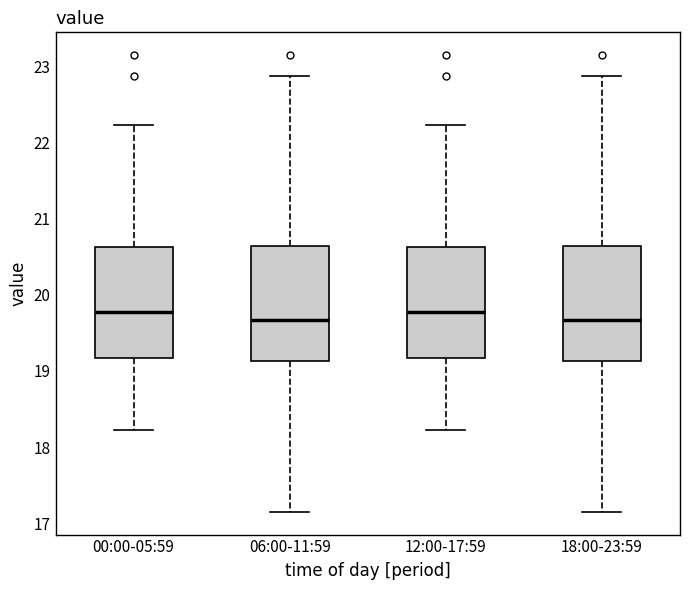

Reading left to right, transcribe this box plot: for each box, give where its median line is, the range the box spans, and where its two whiskers end, as read against the y-axis. The values are not printed on the chart, so give them approximately, as read against the axis.

00:00-05:59: median 19.8, box 19.2 to 20.6, whiskers 18.2 to 22.2
06:00-11:59: median 19.7, box 19.1 to 20.6, whiskers 17.2 to 22.9
12:00-17:59: median 19.8, box 19.2 to 20.6, whiskers 18.2 to 22.2
18:00-23:59: median 19.7, box 19.1 to 20.6, whiskers 17.2 to 22.9